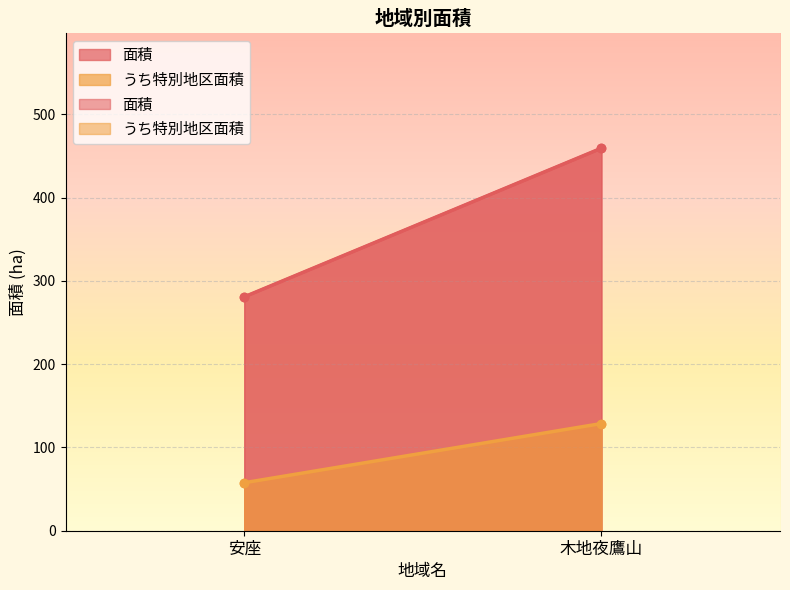

Which series has the widest spread of values?

面積